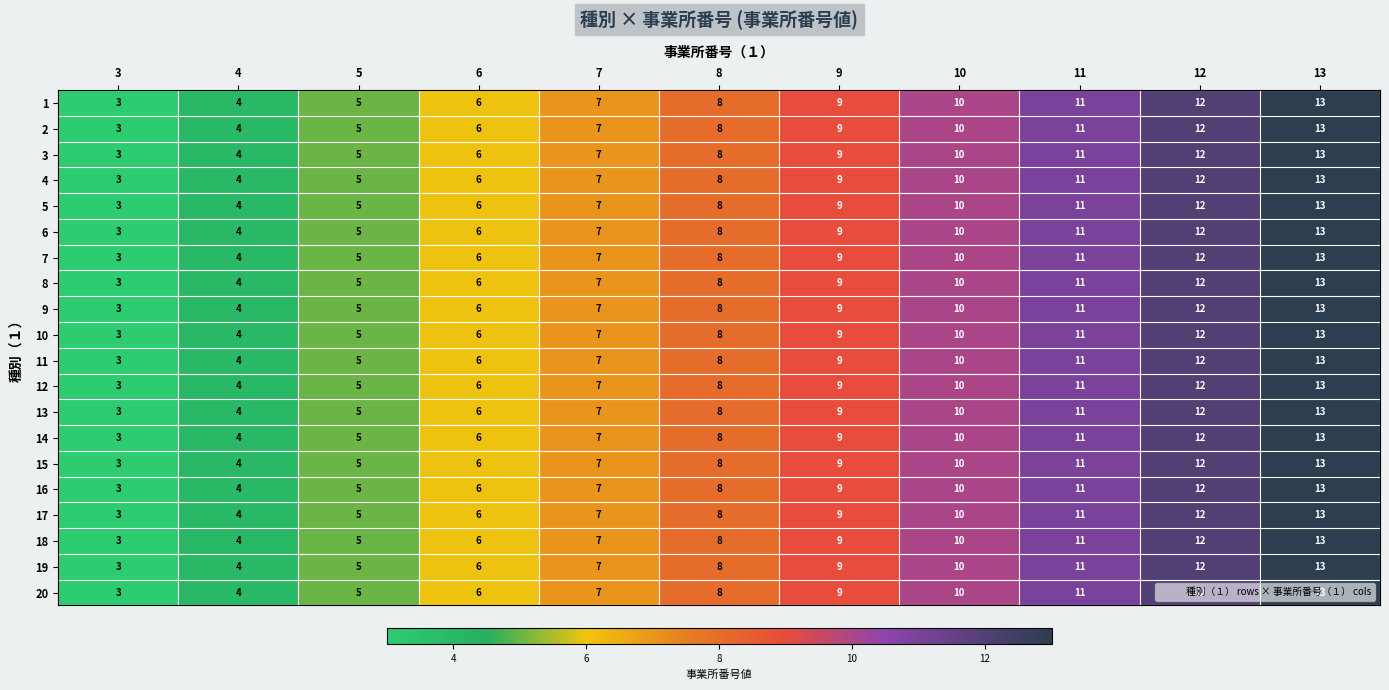

Count the 13 values in the range 5 to 11.

7